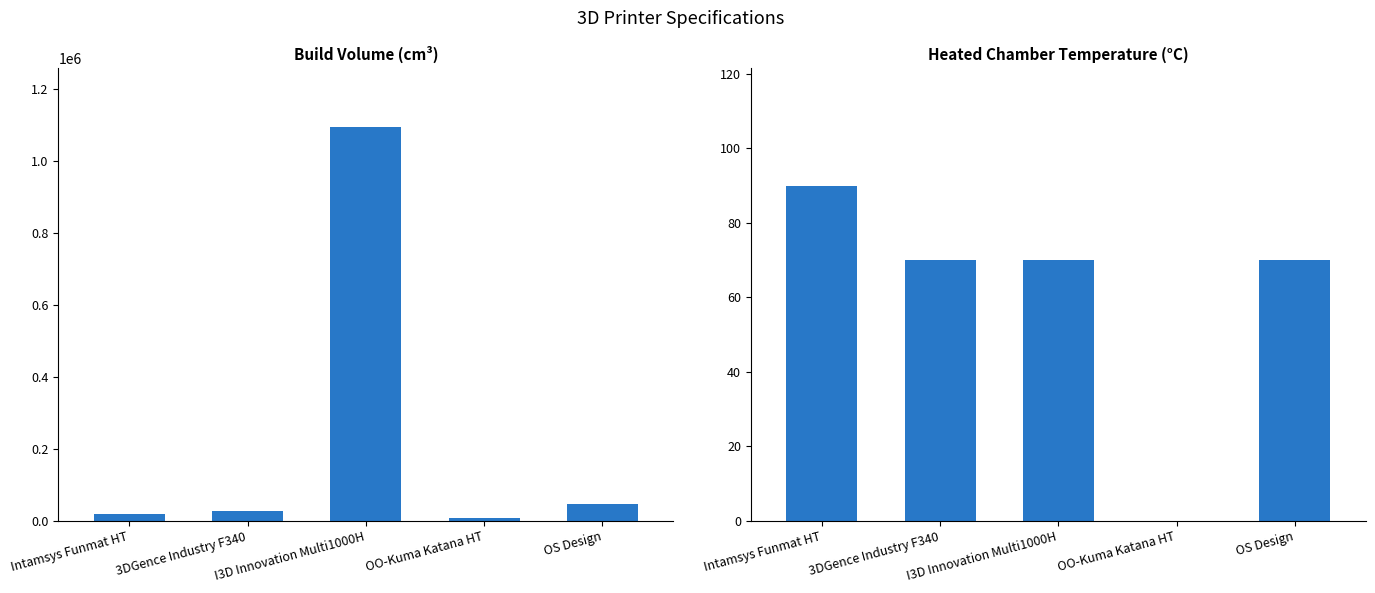

Which series has the largest total across all categories?

Build Volume (cm³)